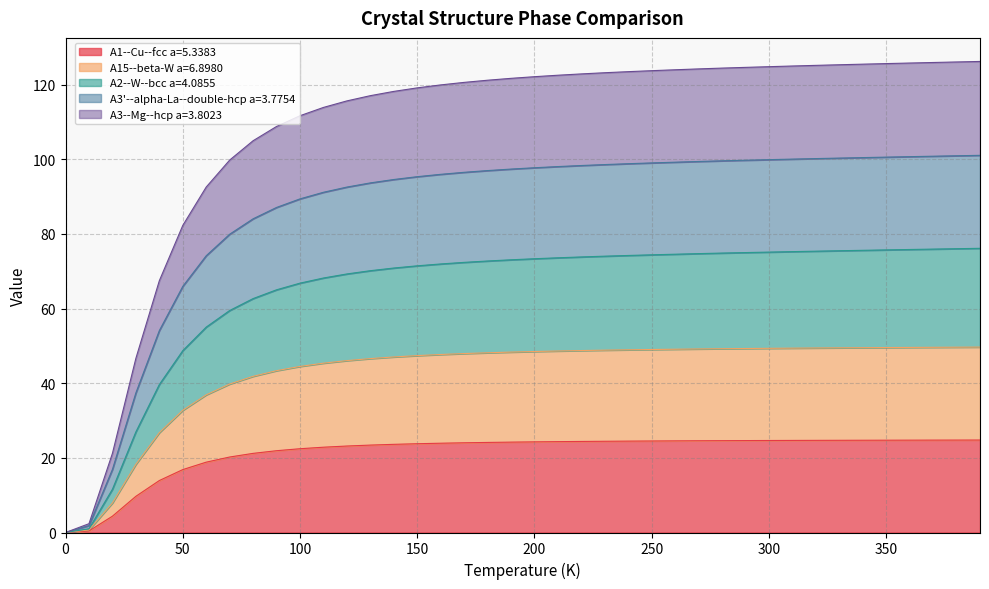

Does the chart display data point markers on the line(s)?

No